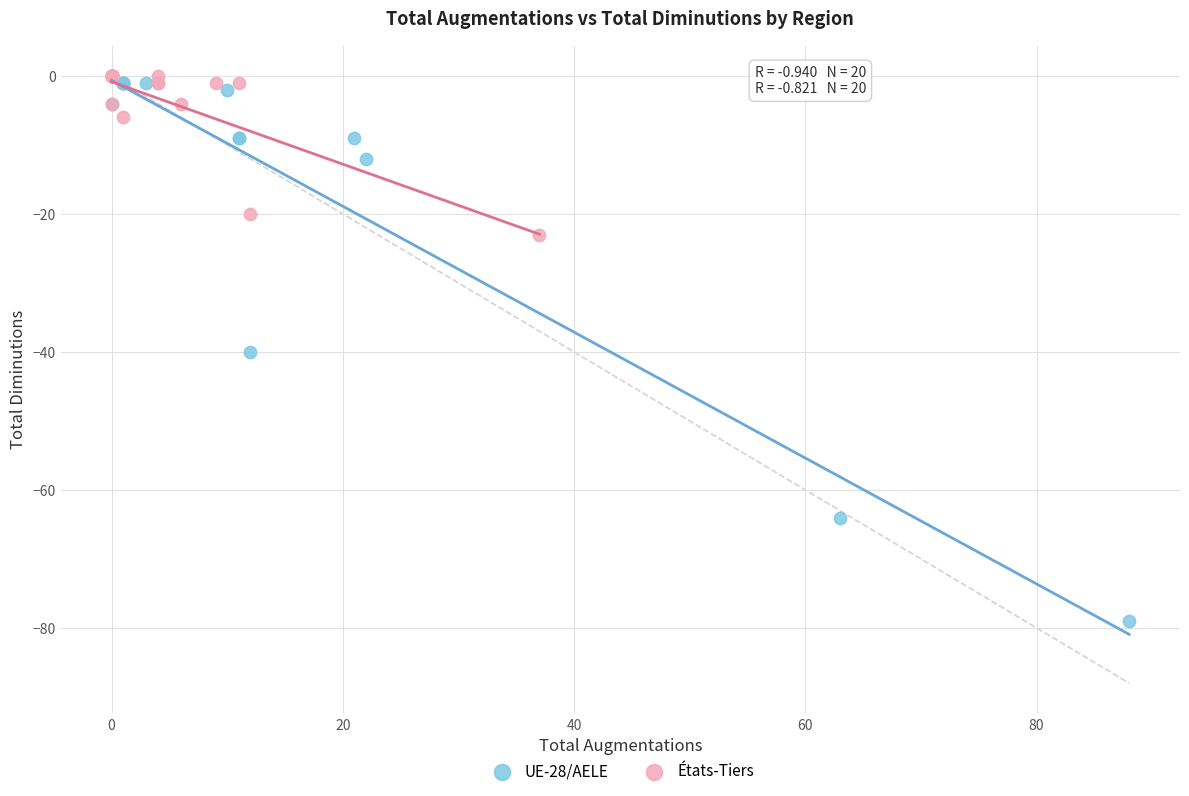

Which series has the widest spread of Y values?

UE-28/AELE